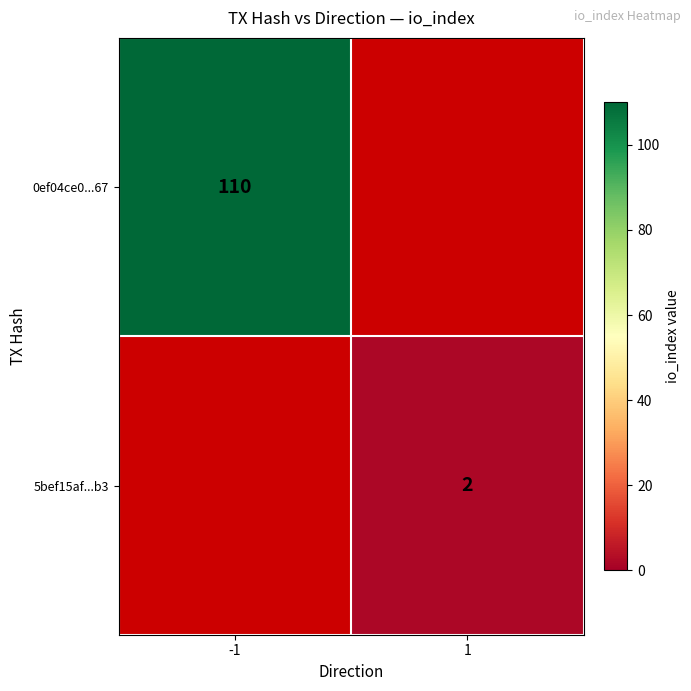

How many series are shown in this chart?

2